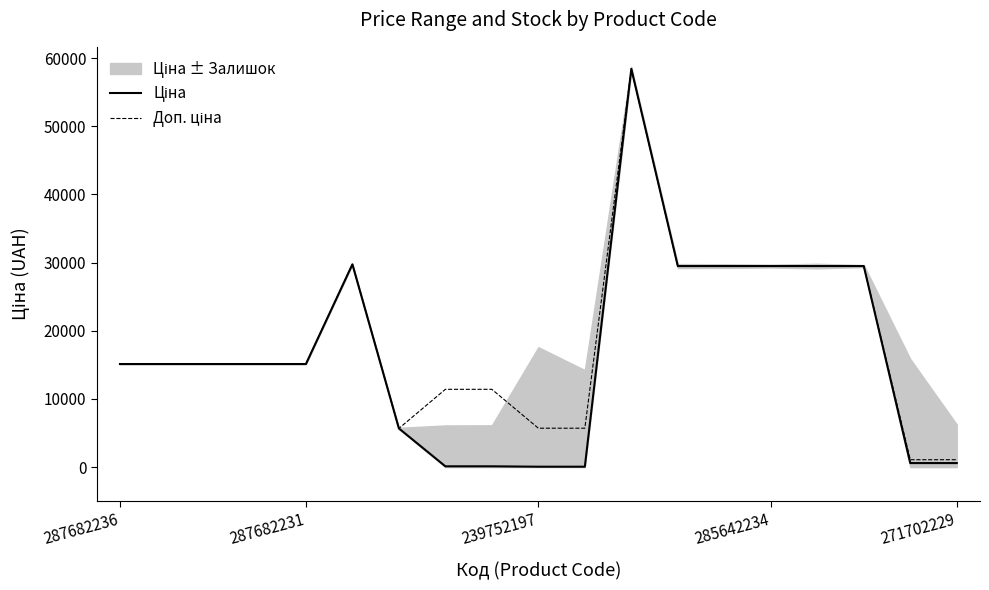

Reading left to right, transcribe all the data shown in this chart.

Ціна: 15120.0	15120.0	15120.0	15120.0	15120.0	29747.2	5673.8	114.1	114.1	57.0	57.0	58426.5	29491.5	29491.5	29491.5	29491.5	29491.5	589.9	589.9
Доп. ціна: 15120.0	15120.0	15120.0	15120.0	15120.0	29747.2	5673.8	11410.0	11410.0	5705.0	5705.0	58426.5	29491.5	29491.5	29491.5	29491.5	29491.5	1081.7	1081.7